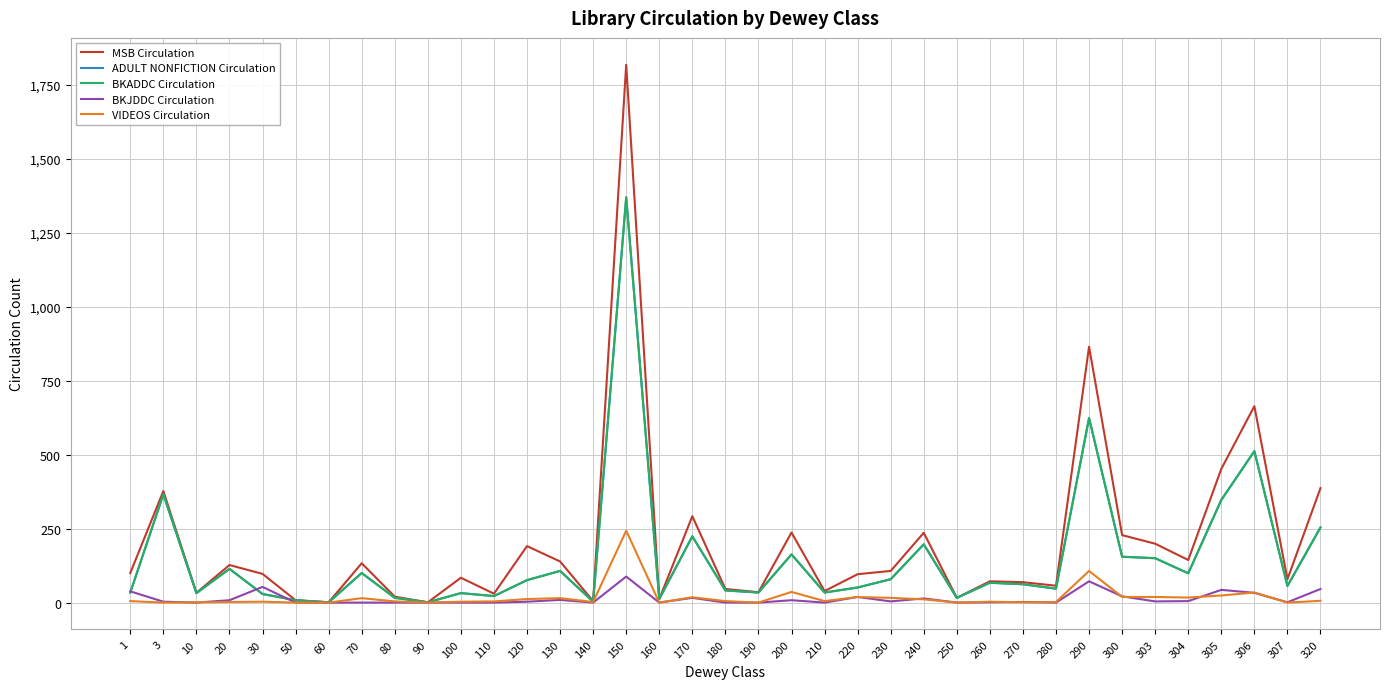

Is this an area chart (filled region under the line)?

No